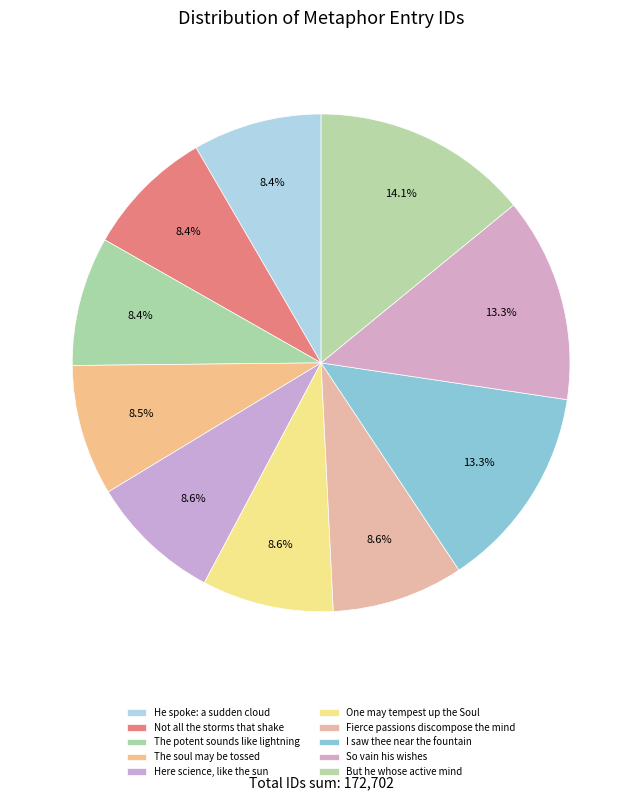

To the nearest percent, what is the average slice percentage?

10%